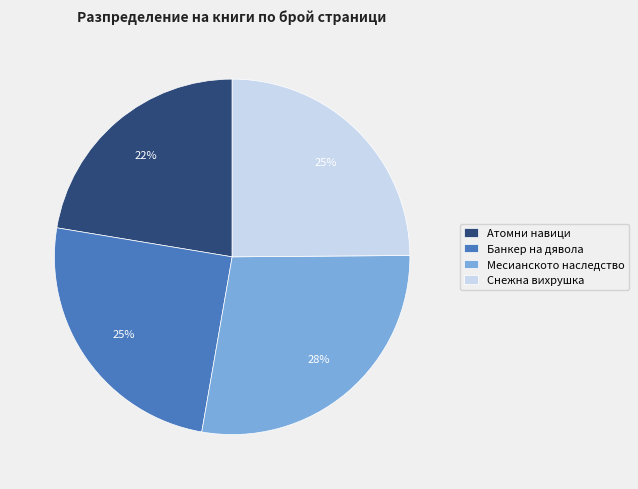

Is the sum of Месианското наследство and Банкер на дявола greater than half?

Yes